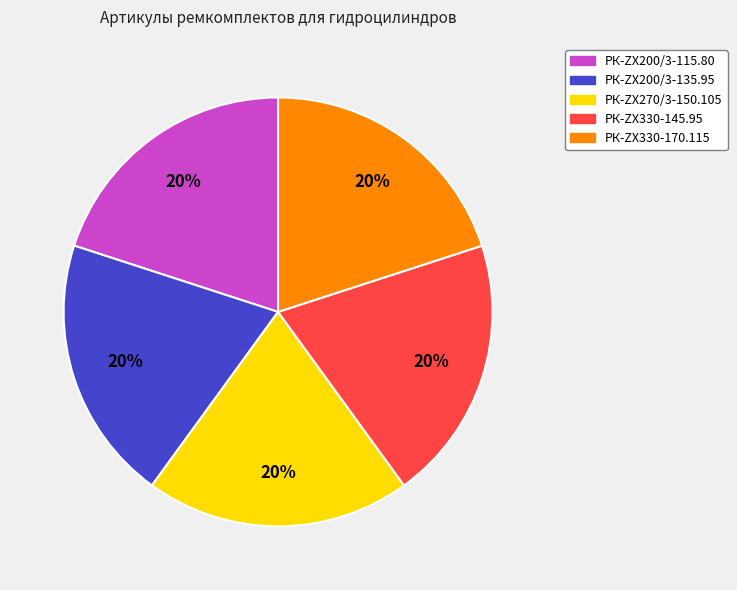

The РК-ZX330-170.115 slice represents 20% of the pie. True or false?

True